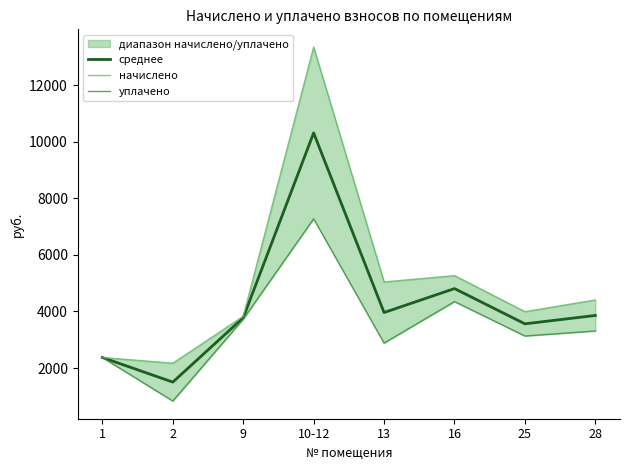

What is the minimum value shown in the chart?

833.4